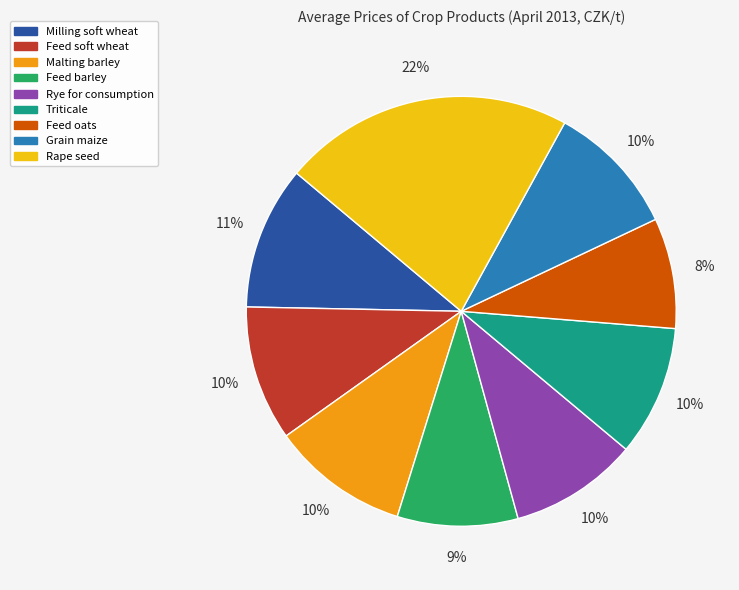

Do Rye for consumption and Grain maize together represent more than half of the pie?

No